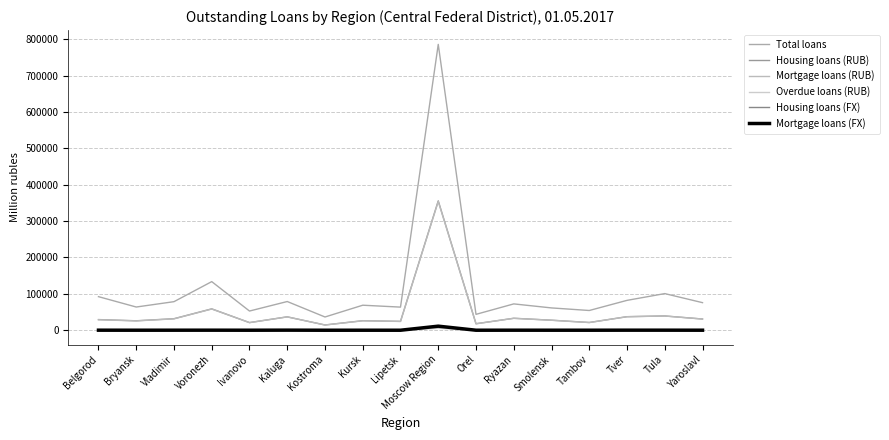

Reading left to right, what are all the values shown in this chart?

Total loans: Belgorod=92351	Bryansk=63828	Vladimir=78561	Voronezh=133680	Ivanovo=52792	Kaluga=78951	Kostroma=36444	Kursk=68808	Lipetsk=63584	Moscow Region=785864	Orel=43696	Ryazan=72417	Smolensk=61368	Tambov=54277	Tver=82144	Tula=100760	Yaroslavl=75838
Housing loans (RUB): Belgorod=29329	Bryansk=26025	Vladimir=31713	Voronezh=58788	Ivanovo=21014	Kaluga=36846	Kostroma=14483	Kursk=26263	Lipetsk=24378	Moscow Region=355675	Orel=17911	Ryazan=32911	Smolensk=27627	Tambov=21320	Tver=37267	Tula=39297	Yaroslavl=30873
Mortgage loans (RUB): Belgorod=28808	Bryansk=25691	Vladimir=31320	Voronezh=58331	Ivanovo=20946	Kaluga=36661	Kostroma=14397	Kursk=25877	Lipetsk=24226	Moscow Region=354042	Orel=17732	Ryazan=32785	Smolensk=27436	Tambov=21116	Tver=37194	Tula=39135	Yaroslavl=30741
Overdue loans (RUB): Belgorod=182	Bryansk=159	Vladimir=301	Voronezh=671	Ivanovo=186	Kaluga=233	Kostroma=83	Kursk=269	Lipetsk=171	Moscow Region=5238	Orel=68	Ryazan=161	Smolensk=204	Tambov=90	Tver=724	Tula=252	Yaroslavl=271
Housing loans (FX): Belgorod=156	Bryansk=87	Vladimir=129	Voronezh=166	Ivanovo=72	Kaluga=274	Kostroma=4	Kursk=64	Lipetsk=37	Moscow Region=11439	Orel=58	Ryazan=141	Smolensk=108	Tambov=64	Tver=189	Tula=188	Yaroslavl=103
Mortgage loans (FX): Belgorod=155	Bryansk=78	Vladimir=126	Voronezh=165	Ivanovo=65	Kaluga=255	Kostroma=4	Kursk=64	Lipetsk=37	Moscow Region=11202	Orel=58	Ryazan=141	Smolensk=85	Tambov=63	Tver=189	Tula=177	Yaroslavl=95